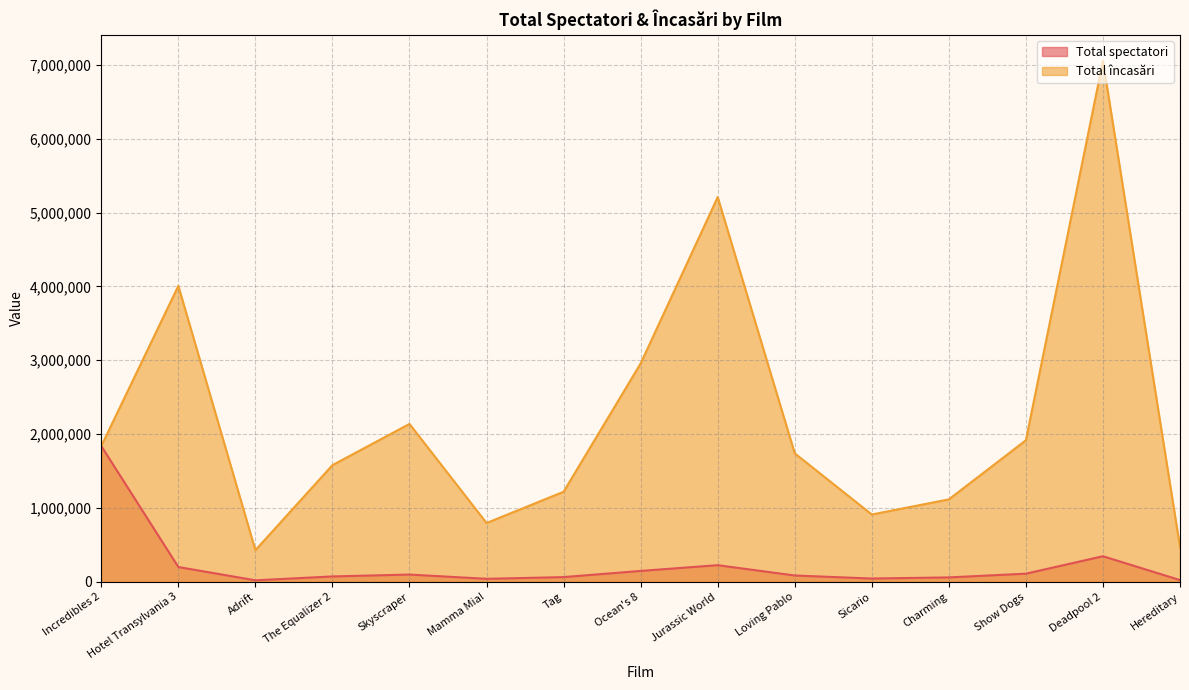

The value of Total spectatori at Mamma Mia! is 41459. True or false?

True